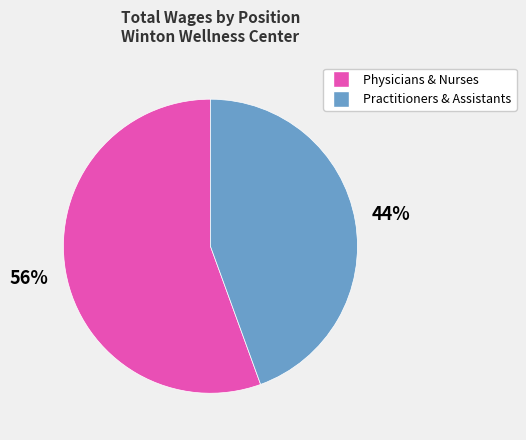

Count the number of slices in the pie.

2